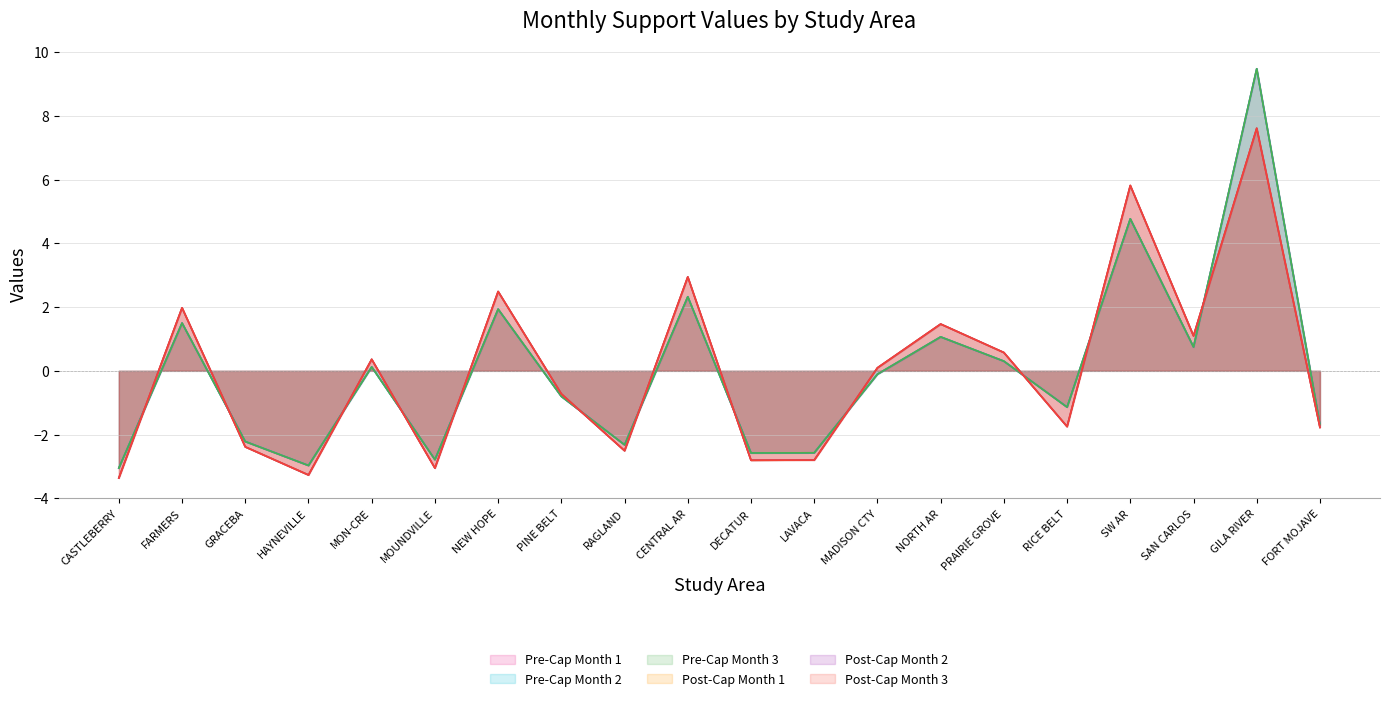

Between NEW HOPE and RICE BELT, which series saw the biggest shift?

Post-Cap Month 1